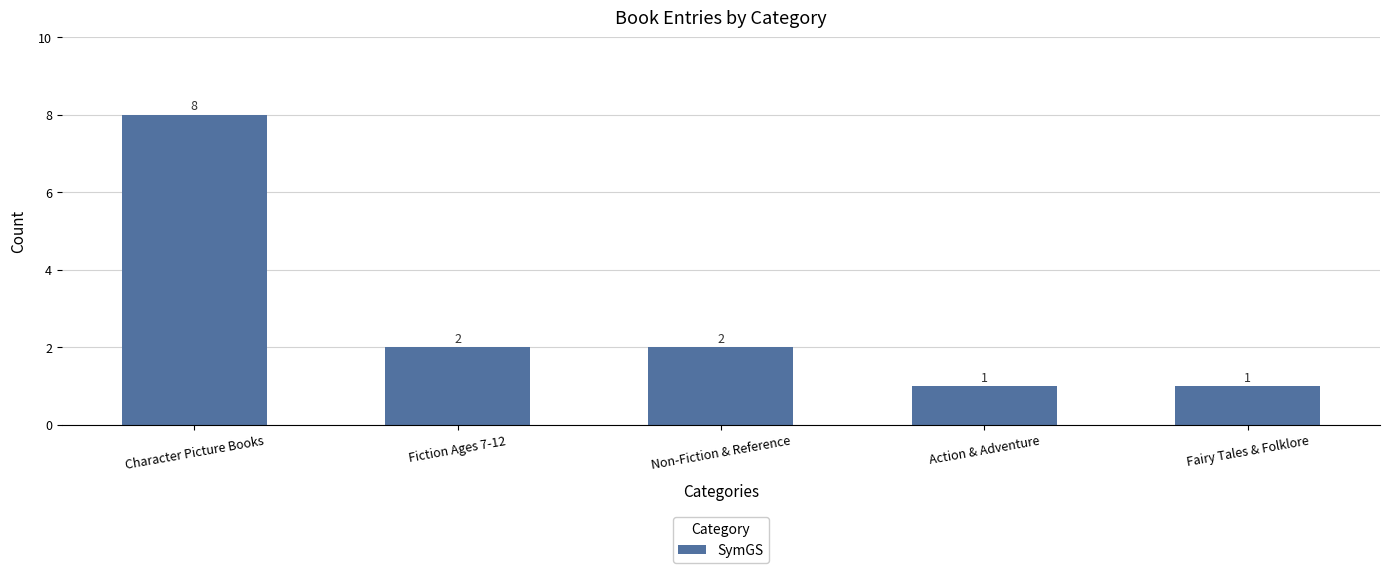

At which label does the data first exceed 2?

Character Picture Books